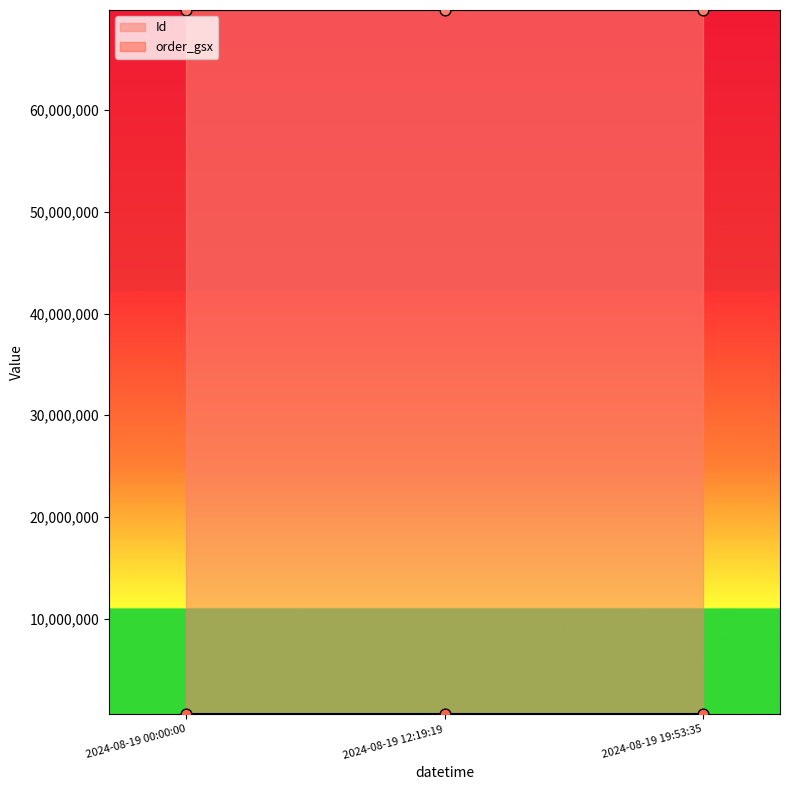

Which series has the widest spread of Y values?

Id